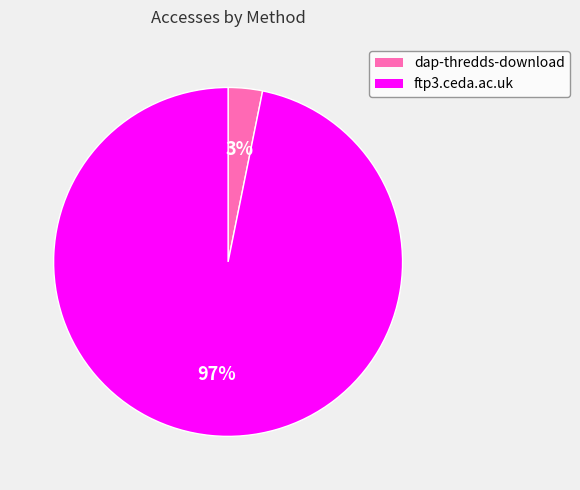

Which slice represents more than half of the pie?

ftp3.ceda.ac.uk